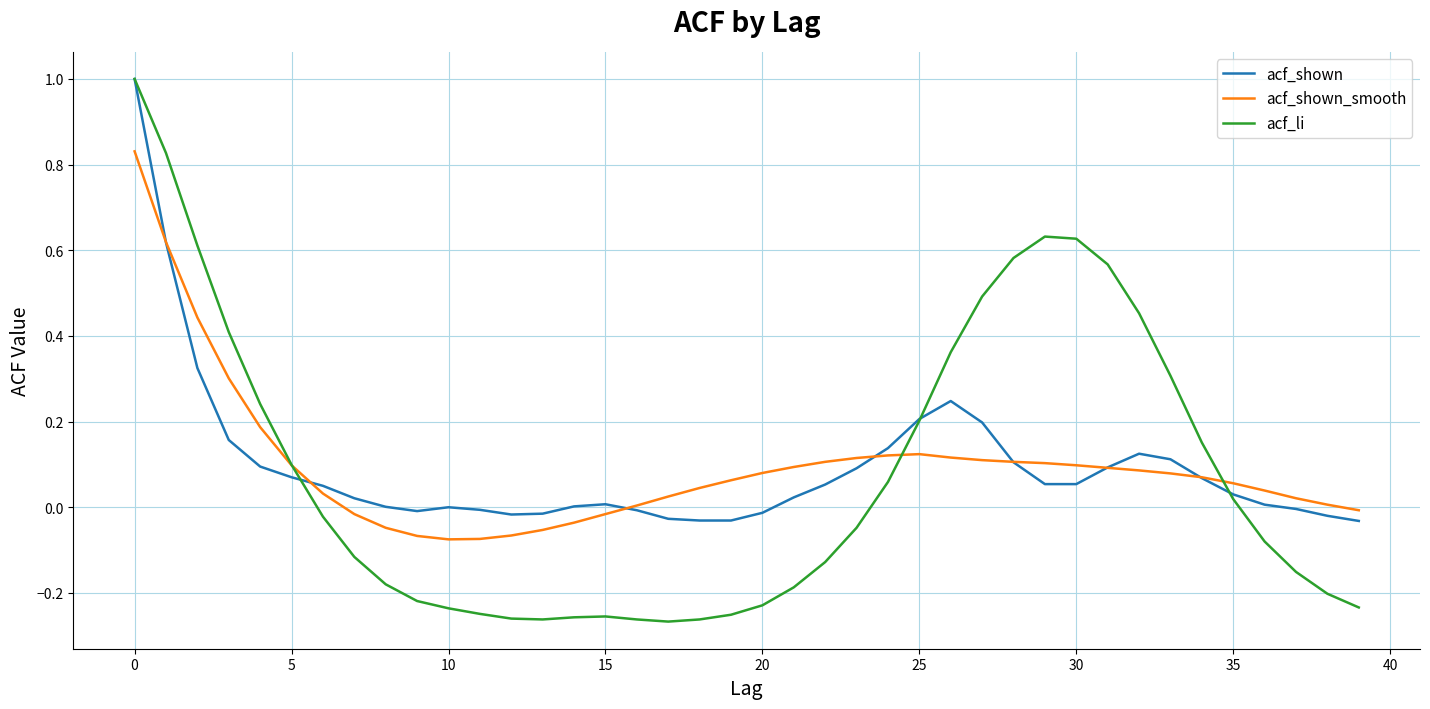

What is the maximum value for acf_shown?

1.0